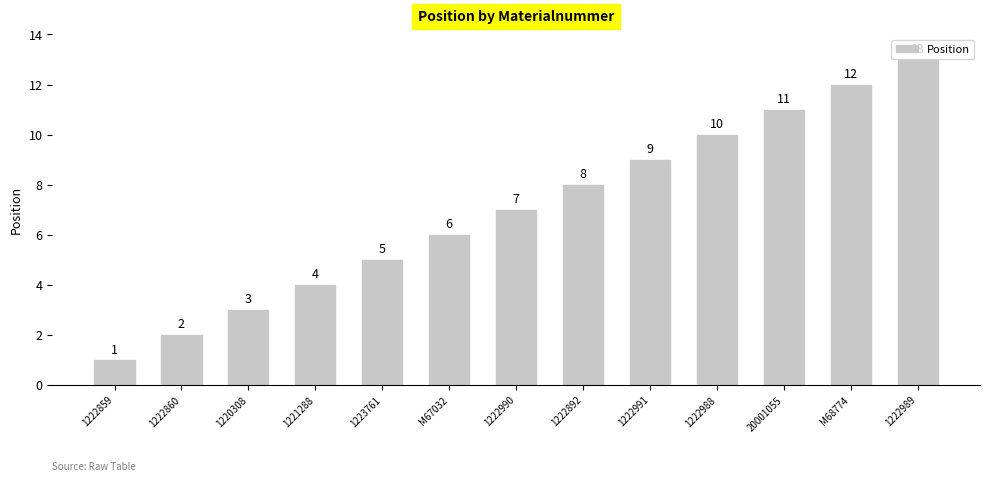

What is the maximum value shown in the chart?

13